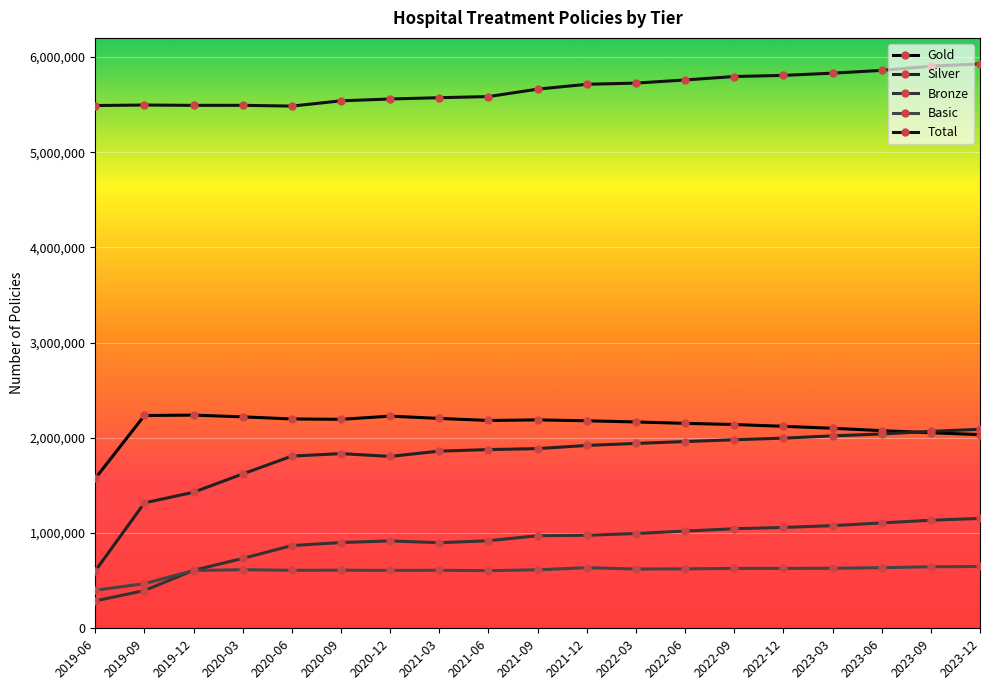

What is the approximate value of Silver at 2023-03?

2020576